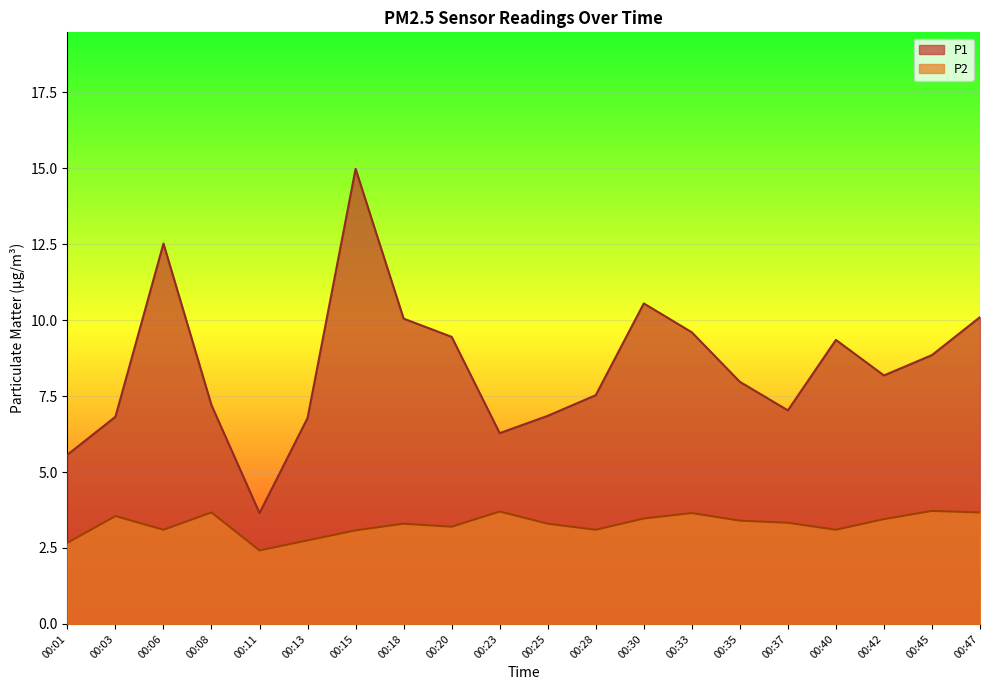

Where does the P2 series first go above 3?

00:03